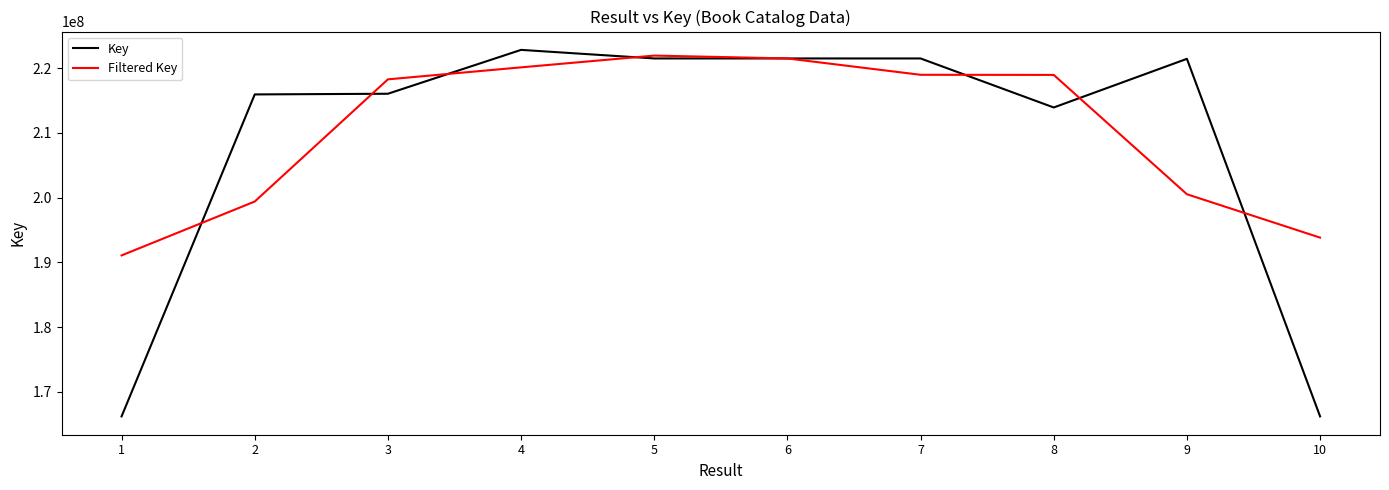

Which series has the widest spread of values?

Key